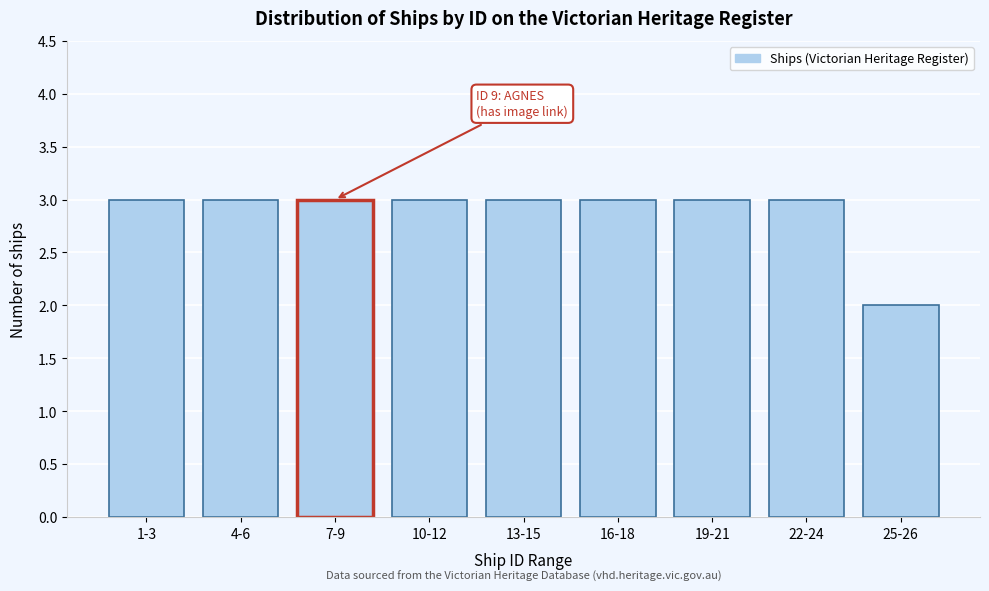

Reading right to left, what are all the values shown in this chart?

2	3	3	3	3	3	3	3	3